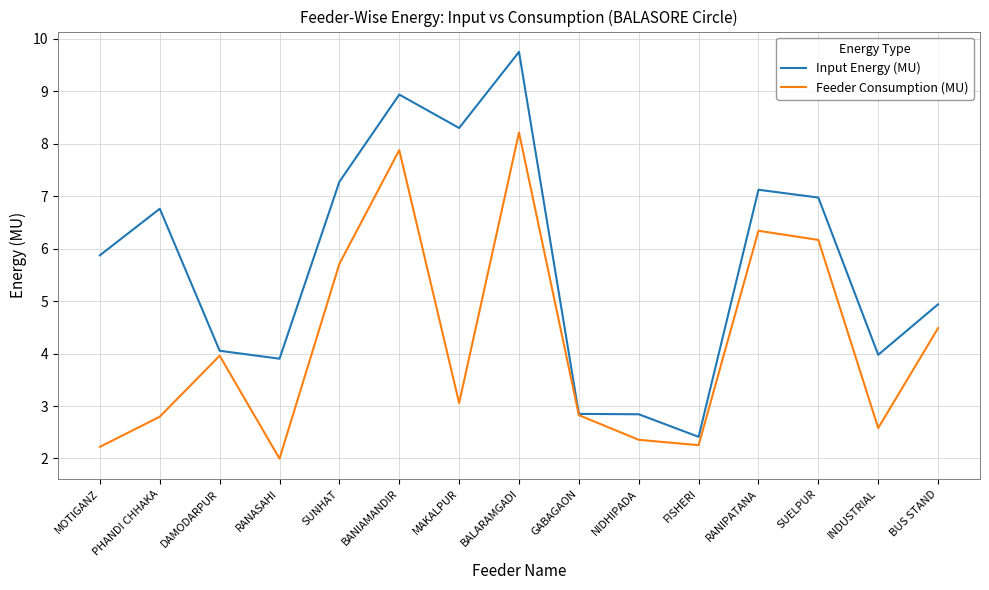

True or false: Feeder Consumption (MU) has a value of 4.6 at INDUSTRIAL.

False